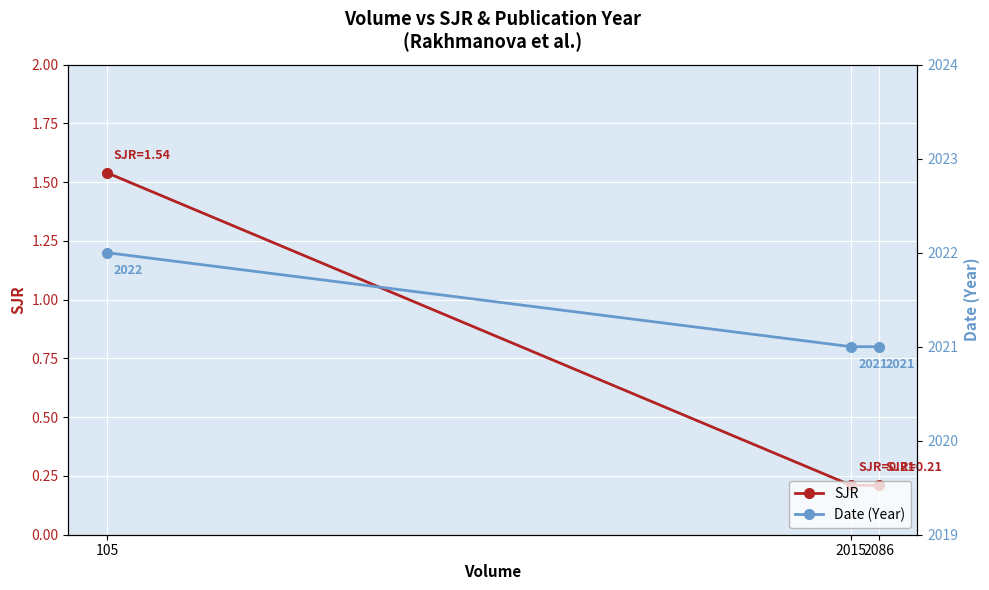

Which series changed the most between 2015 and 2086?

SJR